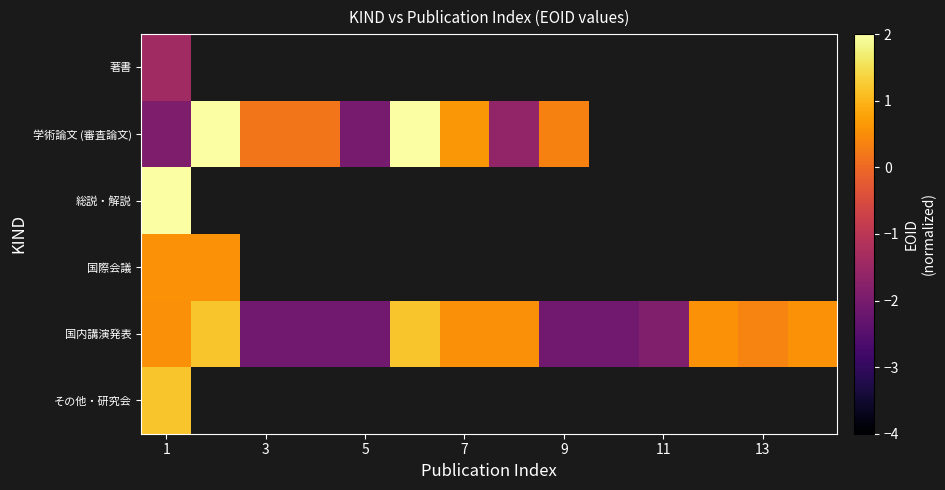

Which series changed the most between 7 and 11?

国内講演発表